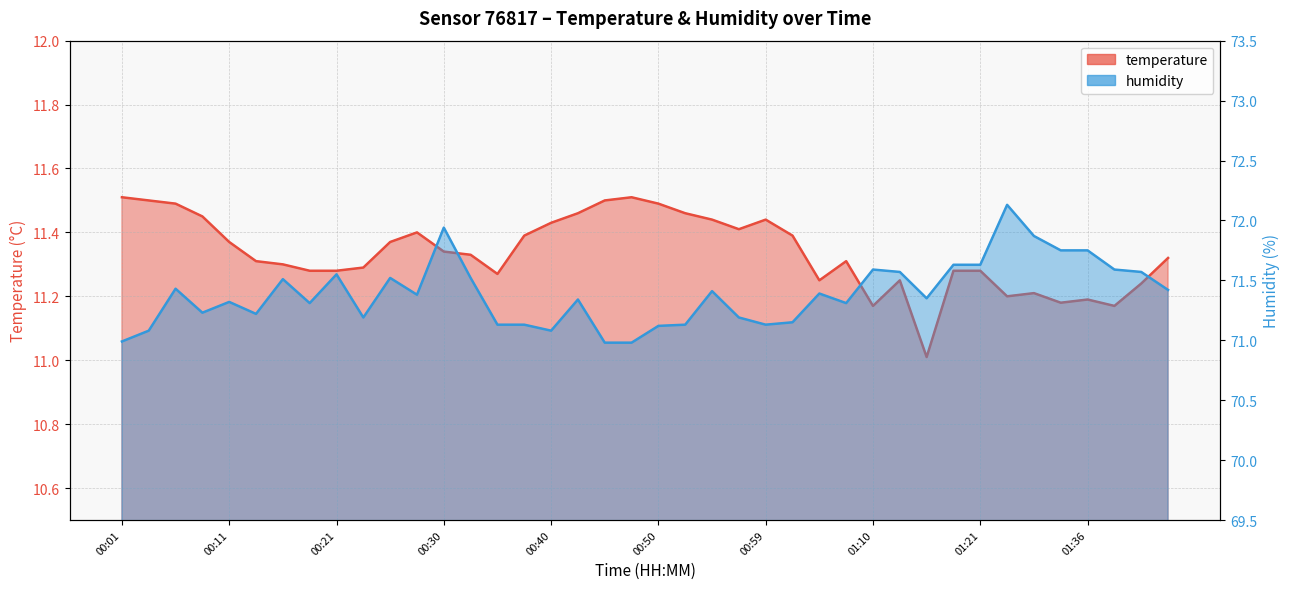

What is the difference between the highest and lowest values at 00:50?

59.6